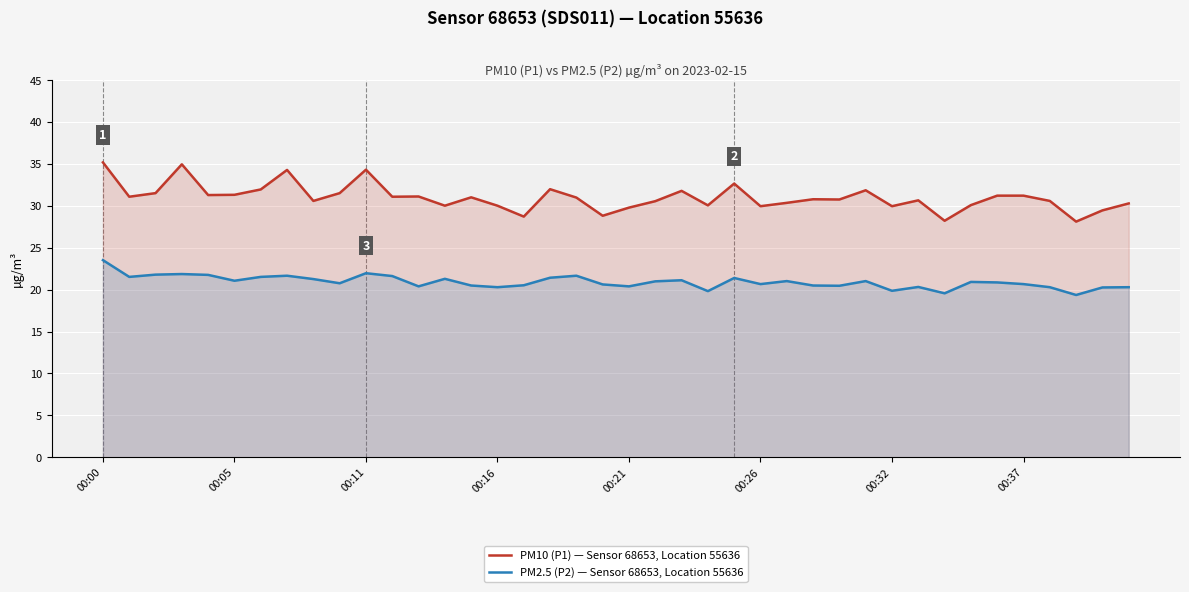

Rank the series by their maximum value, from highest to lowest.

PM10 (P1) — Sensor 68653, Location 55636, PM2.5 (P2) — Sensor 68653, Location 55636